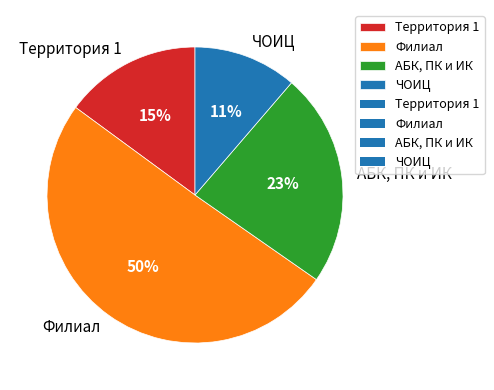

The Филиал slice represents 38% of the pie. True or false?

False